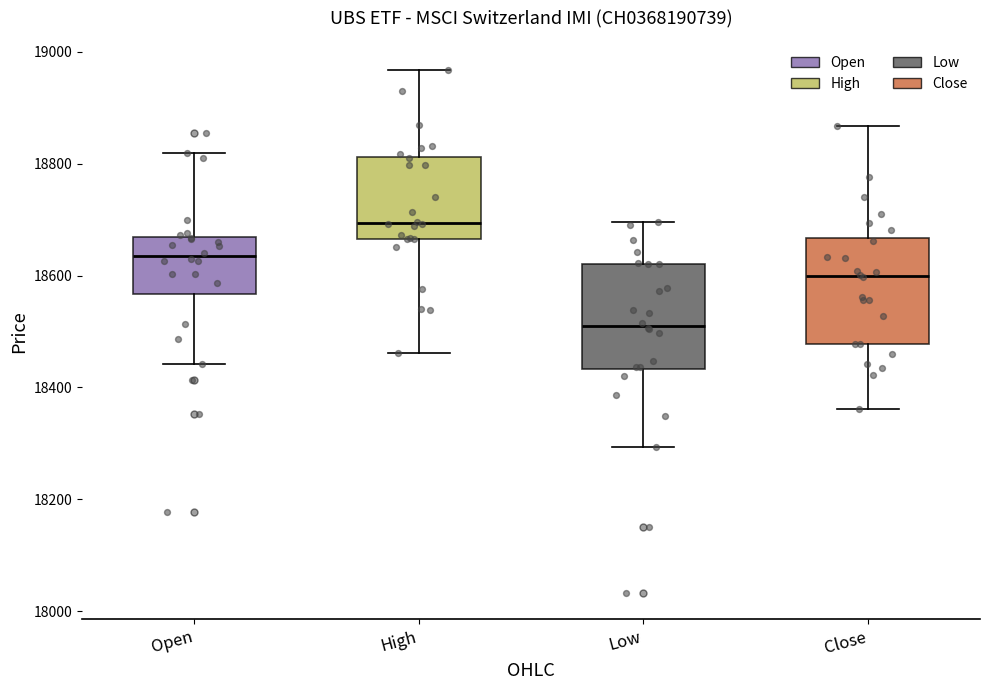

Reading left to right, read every box against the y-axis: the position of its median line, the range the box covers, and the ends of its whiskers. The values are not printed on the chart, so give them approximately, as read against the axis.

Open: median 18640, box 18560 to 18660, whiskers 18440 to 18820
High: median 18700, box 18660 to 18820, whiskers 18460 to 18960
Low: median 18520, box 18440 to 18620, whiskers 18300 to 18700
Close: median 18600, box 18480 to 18660, whiskers 18360 to 18860